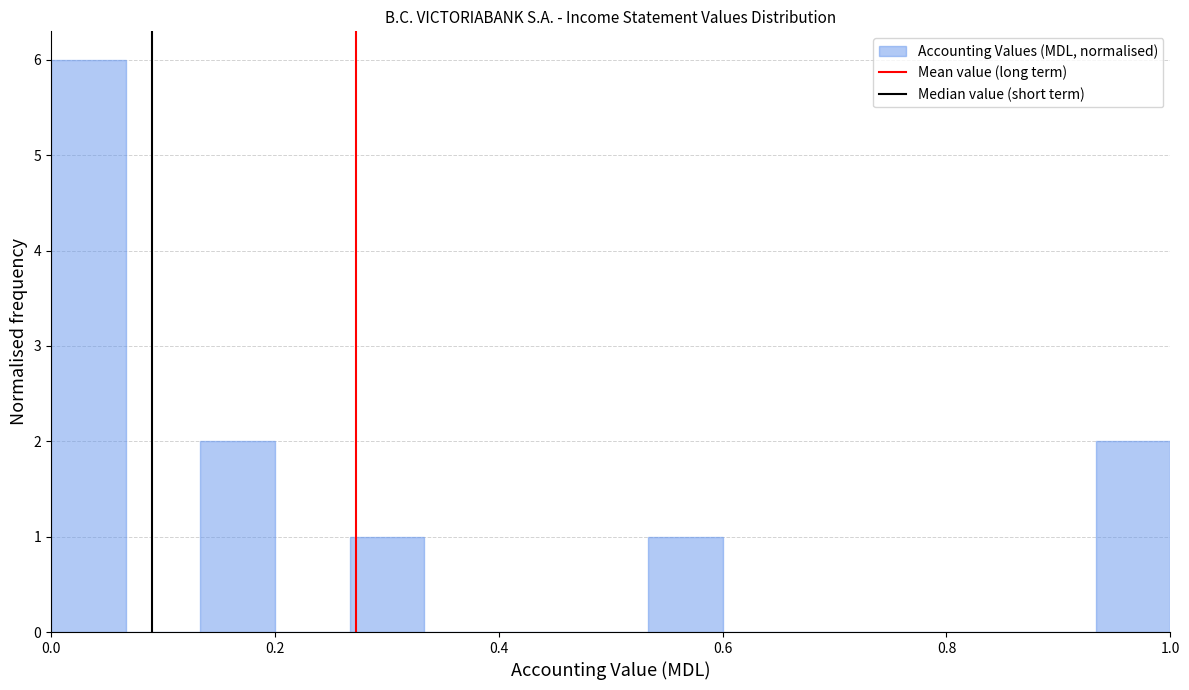

Around what value on the x-axis is the tallest bar? Give the approximate position of its centre, as read against the axis.

0.04